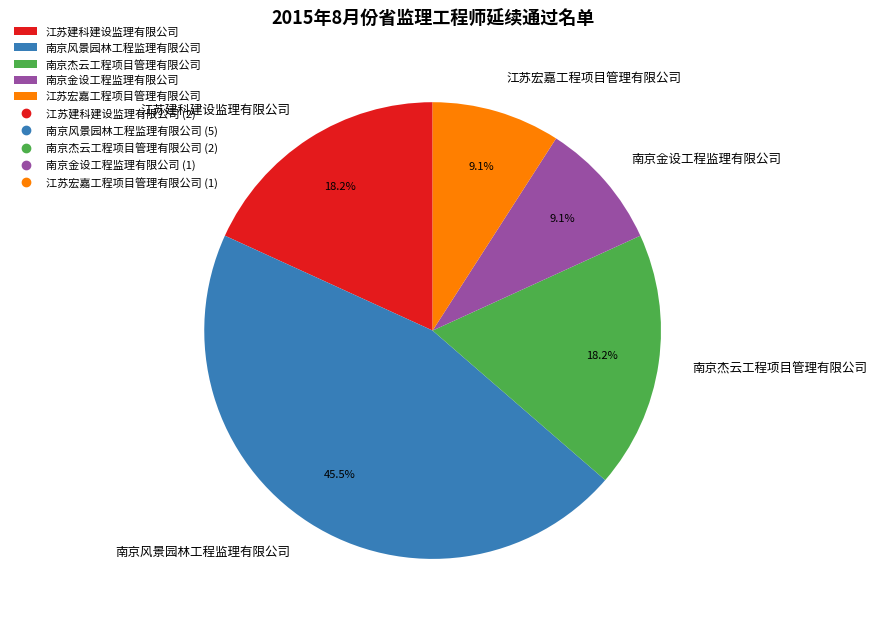

To the nearest percent, what is the average slice percentage?

20%